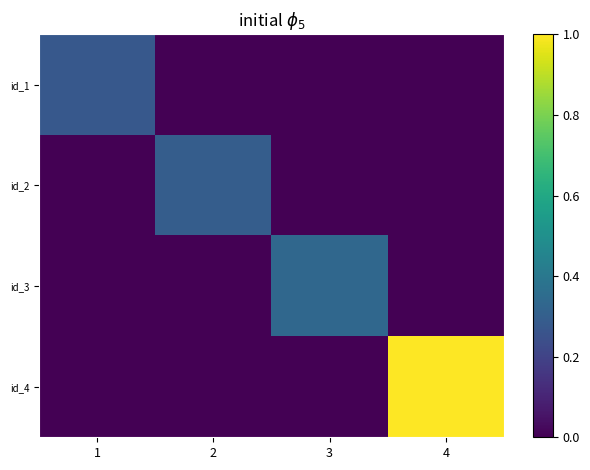

Rank the series by their maximum value, from lowest to highest.

id_1, id_2, id_3, id_4